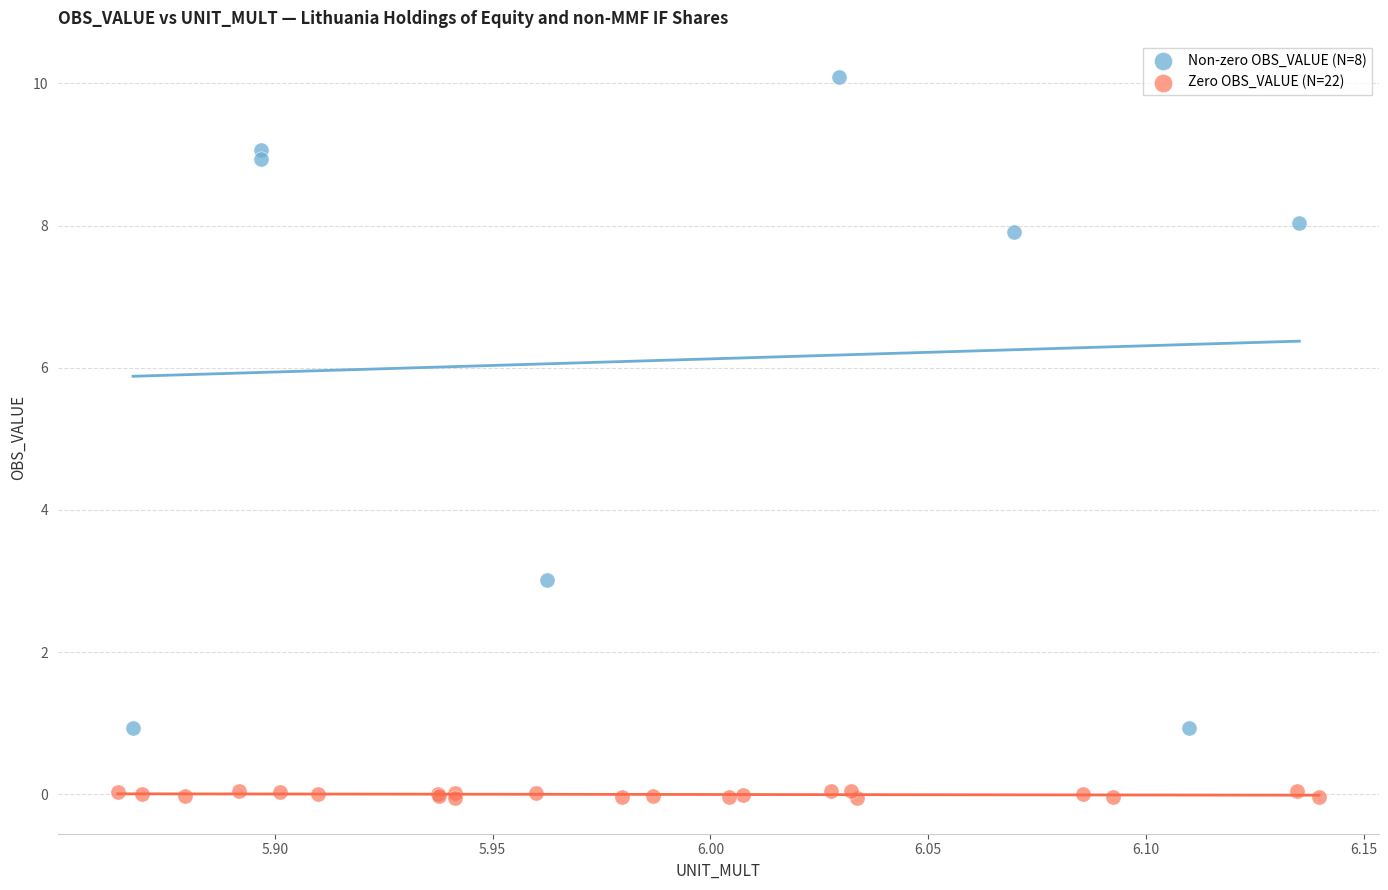

What are all the series names shown in the legend?

Non-zero OBS_VALUE (N=8), Zero OBS_VALUE (N=22)